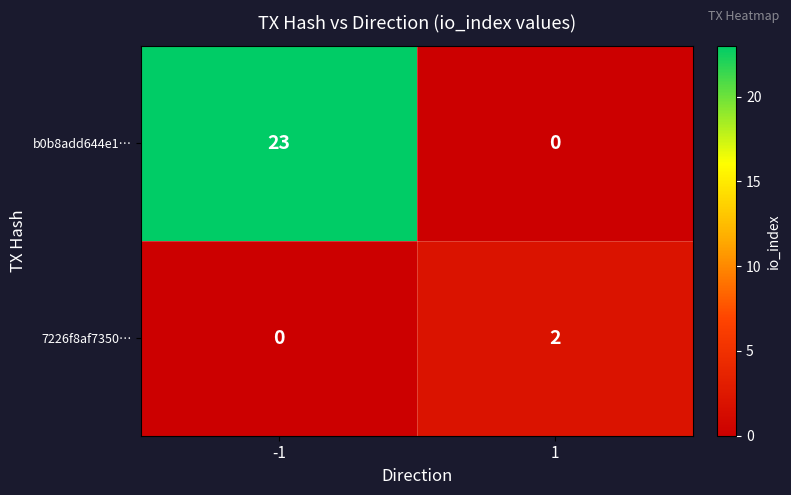

The 7226f8af7350… series shows -1 at -1. True or false?

False